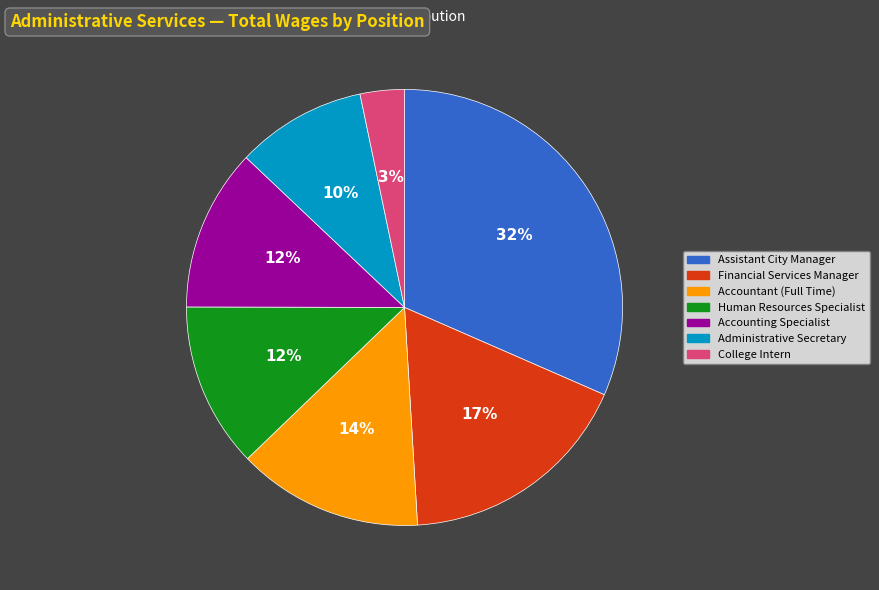

Which slice is the largest?

Assistant City Manager